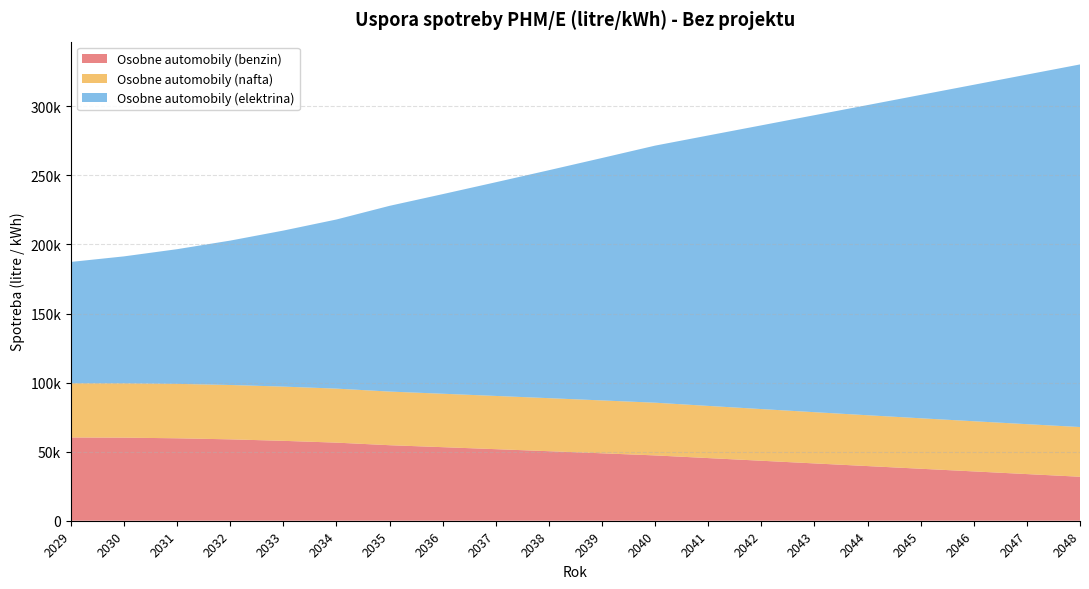

Reading left to right, what are all the values shown in this chart?

Osobne automobily (benzin): 60276.1	60158.5	59691.3	58924.6	57851.0	56549.4	54685.5	53266.9	51814.1	50340.2	48831.1	47300.2	45365.1	43437.6	41503.5	39576.5	37642.3	35714.7	33779.3	31849.9
Osobne automobily (nafta): 39239.2	39359.5	39393.7	39358.2	39254.2	39104.6	38829.2	38679.5	38536.0	38402.2	38275.1	38158.5	37768.3	37412.2	37087.8	36798.4	36541.8	36321.4	36134.9	35985.5
Osobne automobily (elektrina): 87864.1	91886.7	97524.6	104544.7	112975.2	122454.5	134485.1	144520.9	154726.4	165041.8	175530.3	186131.6	195806.9	205418.8	215030.1	224579.1	234128.5	243616.9	253106.4	262536.3